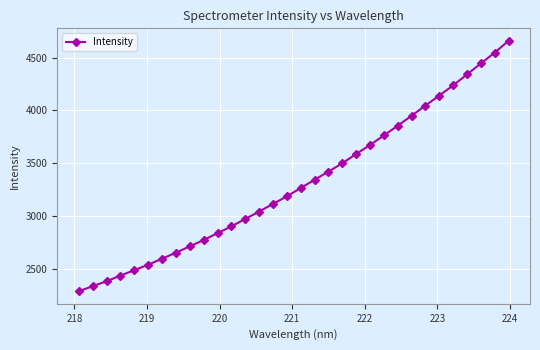

Is this an area chart (filled region under the line)?

No